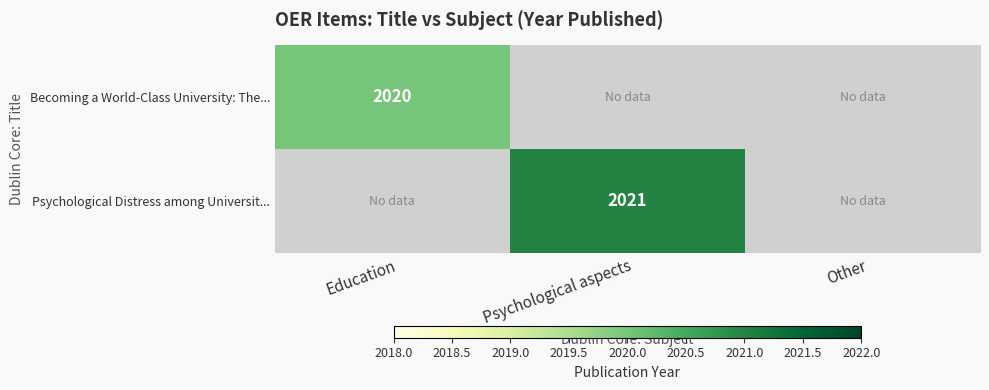

What is the greatest value displayed?

2021.0